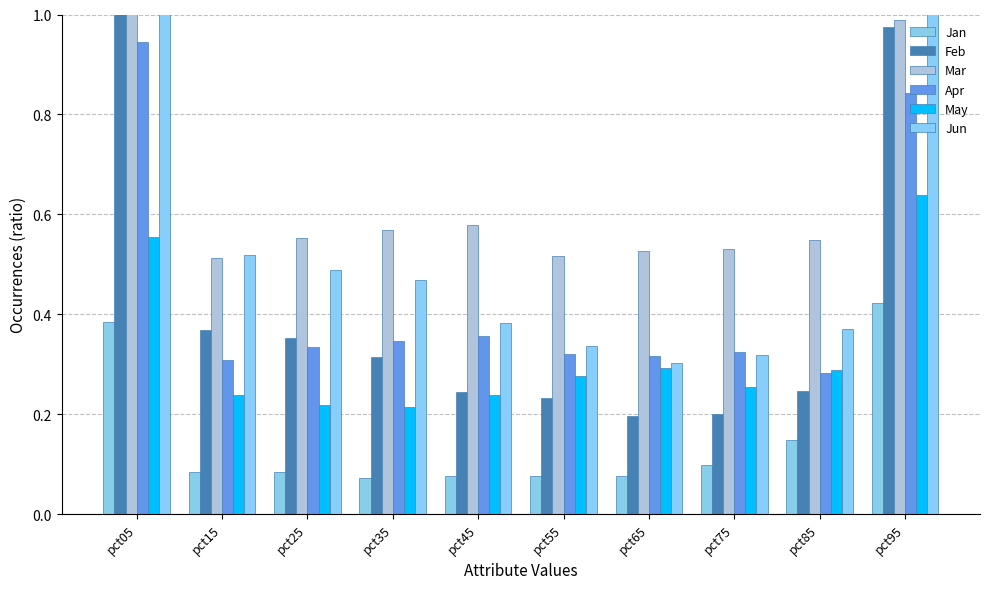

Which category has the highest value across all series?

pct05